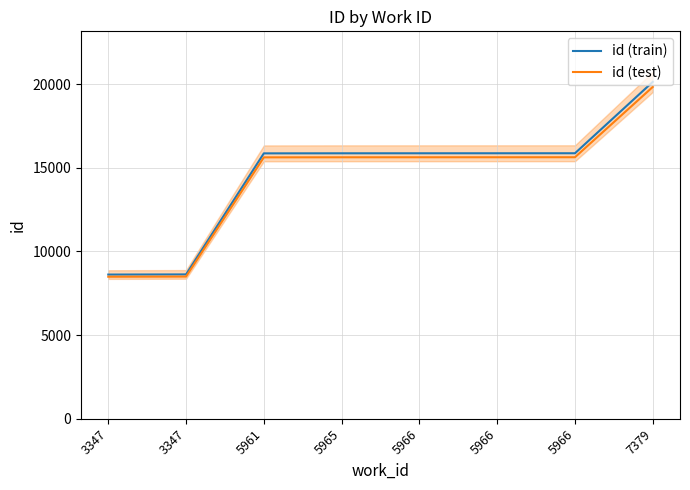

The id (train) series shows 20134.0 at 7379. True or false?

True